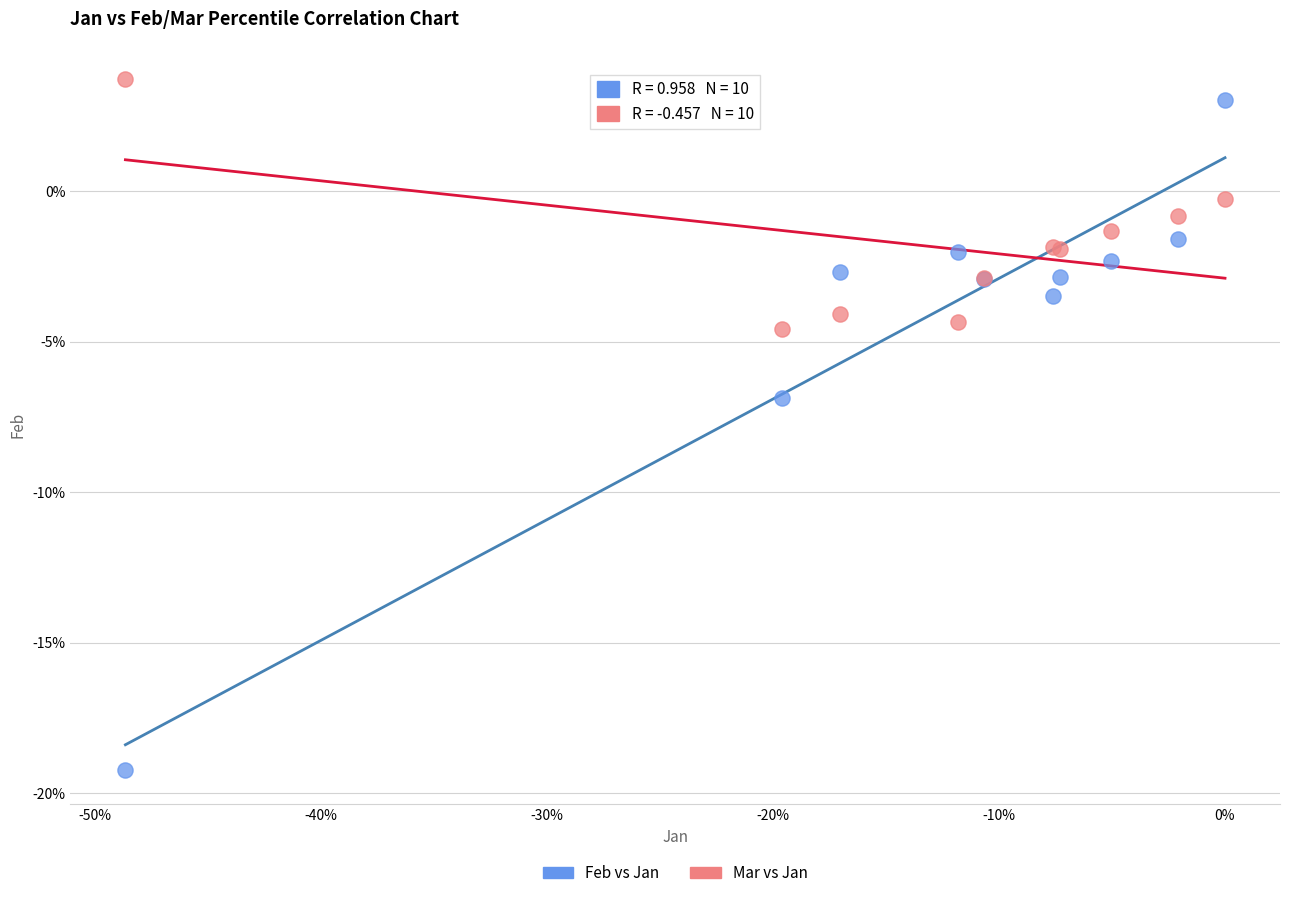

Which series has the widest spread of Y values?

Feb vs Jan